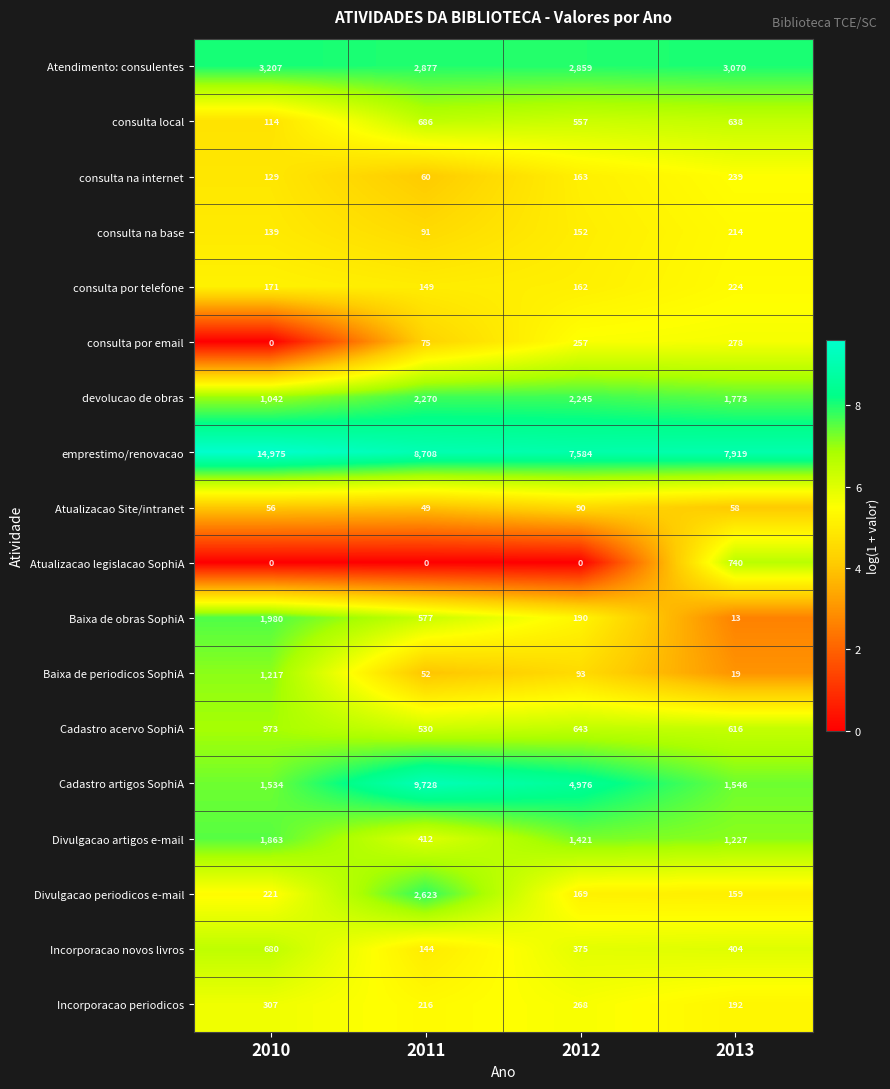

Rank the series by their maximum value, from highest to lowest.

emprestimo/renovacao, Cadastro artigos SophiA, Atendimento: consulentes, Divulgacao periodicos e-mail, devolucao de obras, Baixa de obras SophiA, Divulgacao artigos e-mail, Baixa de periodicos SophiA, Cadastro acervo SophiA, Atualizacao legislacao SophiA, consulta local, Incorporacao novos livros, Incorporacao periodicos, consulta por email, consulta na internet, consulta por telefone, consulta na base, Atualizacao Site/intranet